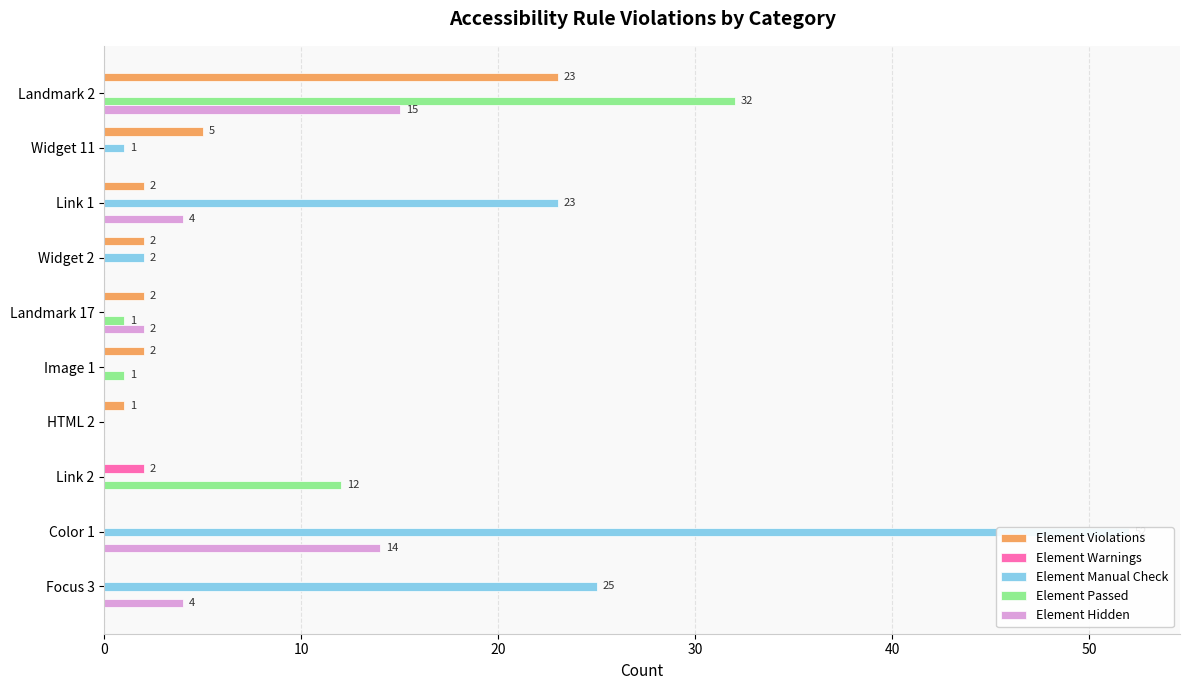

Reading left to right, what are all the values shown in this chart?

Element Violations: 23	5	2	2	2	2	1	0	0	0
Element Warnings: 0	0	0	0	0	0	0	2	0	0
Element Manual Check: 0	1	23	2	0	0	0	0	52	25
Element Passed: 32	0	0	0	1	1	0	12	0	0
Element Hidden: 15	0	4	0	2	0	0	0	14	4